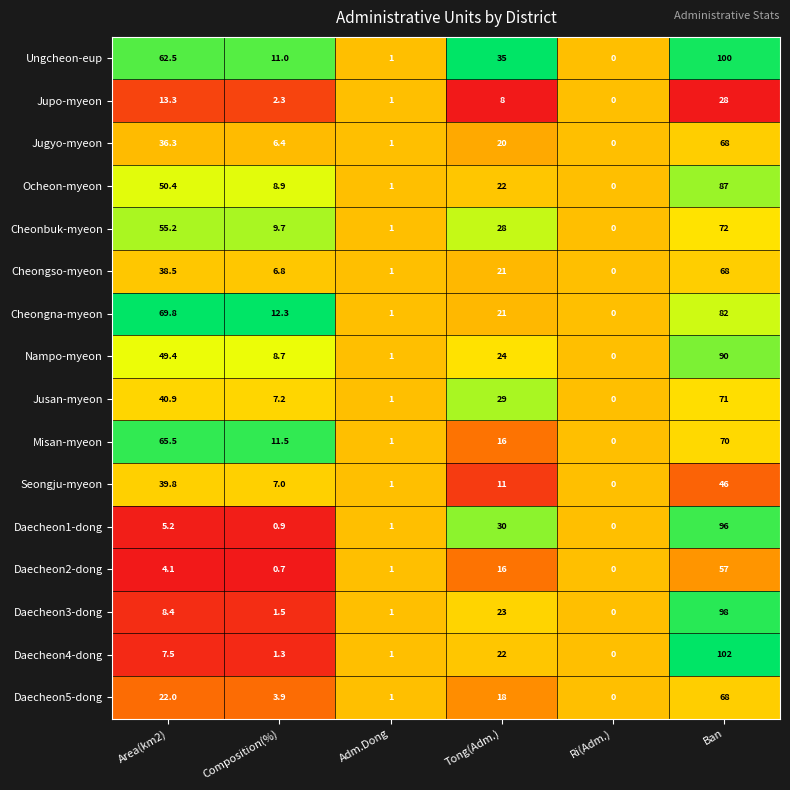

What is the sum of the Seongju-myeon values at Tong(Adm.) and Ri(Adm.)?

11.0